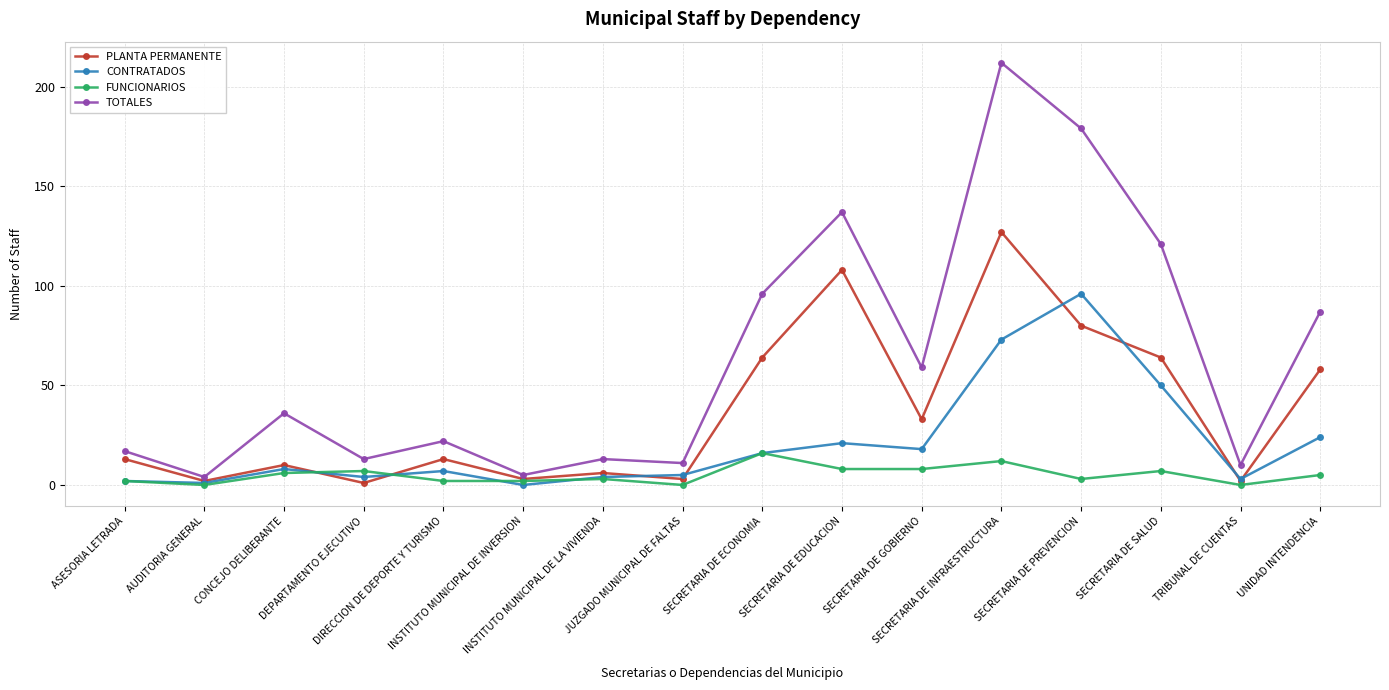

What is the maximum value shown in the chart?

212